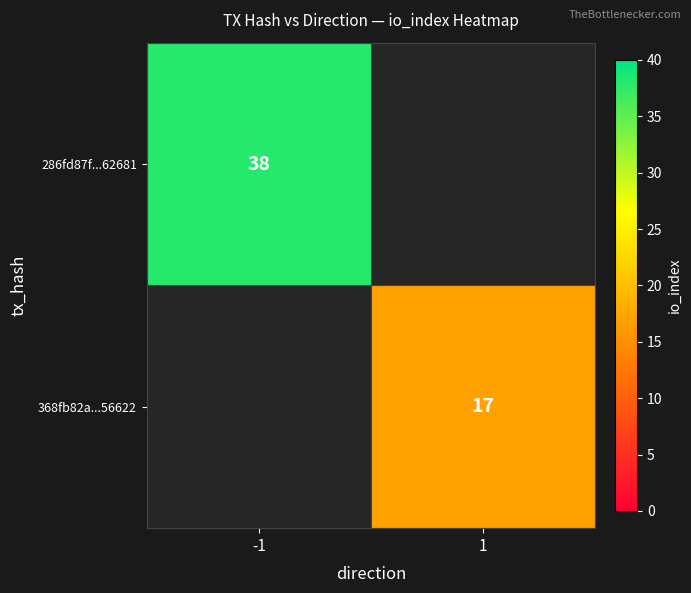

The value of 286fd87f...62681 at -1 is 38. True or false?

True